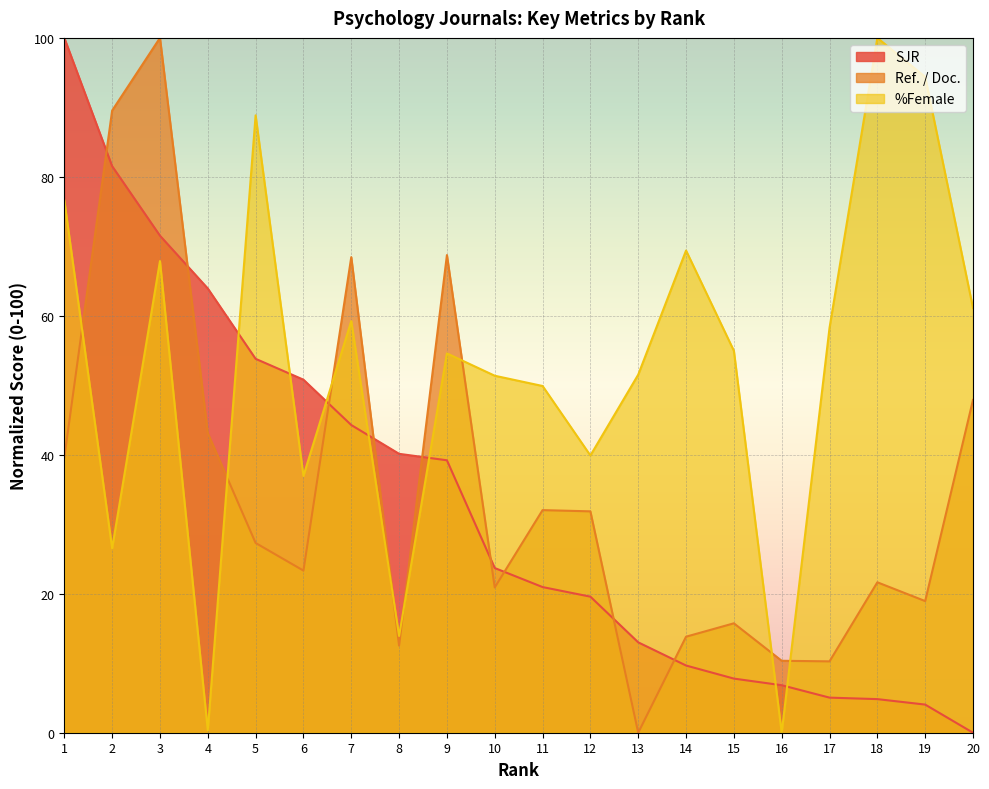

What are all the series names shown in the legend?

SJR, Ref. / Doc., %Female